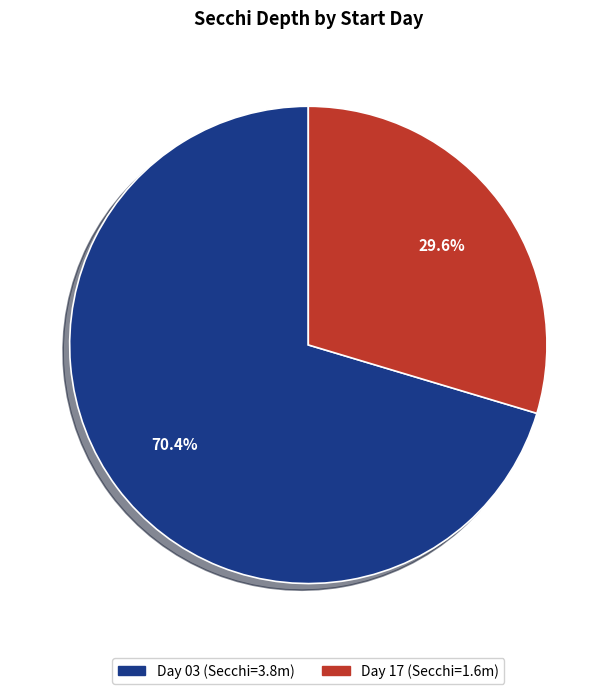

Does any single category account for the majority?

Yes